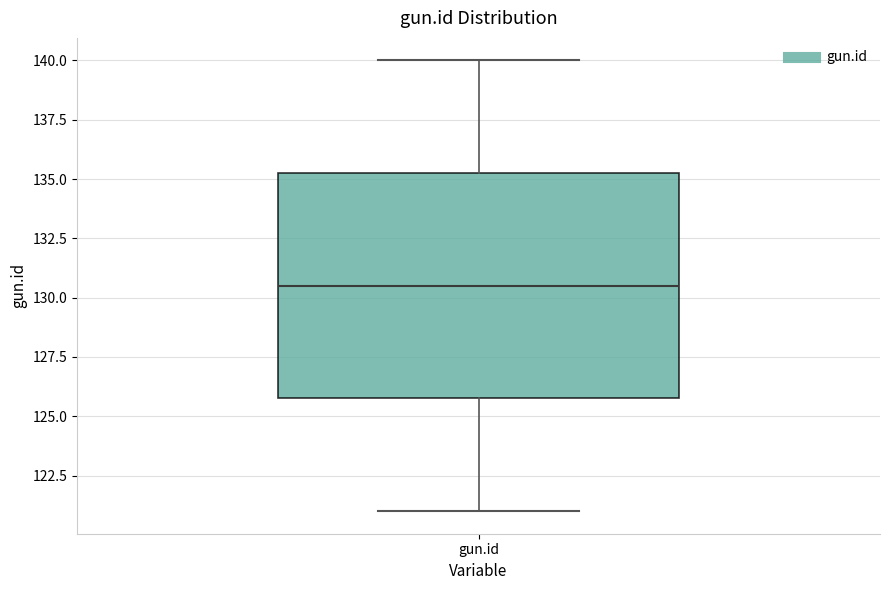

Read this box plot against the y-axis: the position of the median line, the range covered by the box, and the ends of both whiskers. The values are not printed on the chart, so give them approximately, as read against the axis.

median 130.5, box 126.0 to 135.5, whiskers 121.0 to 140.0